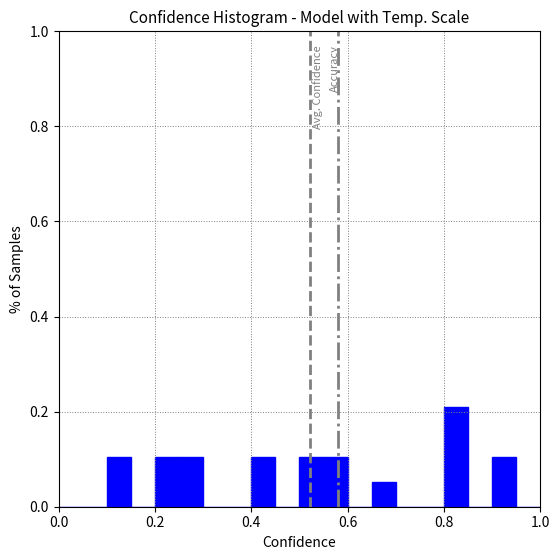

Around what value on the x-axis is the tallest bar? Give the approximate position of its centre, as read against the axis.

0.82